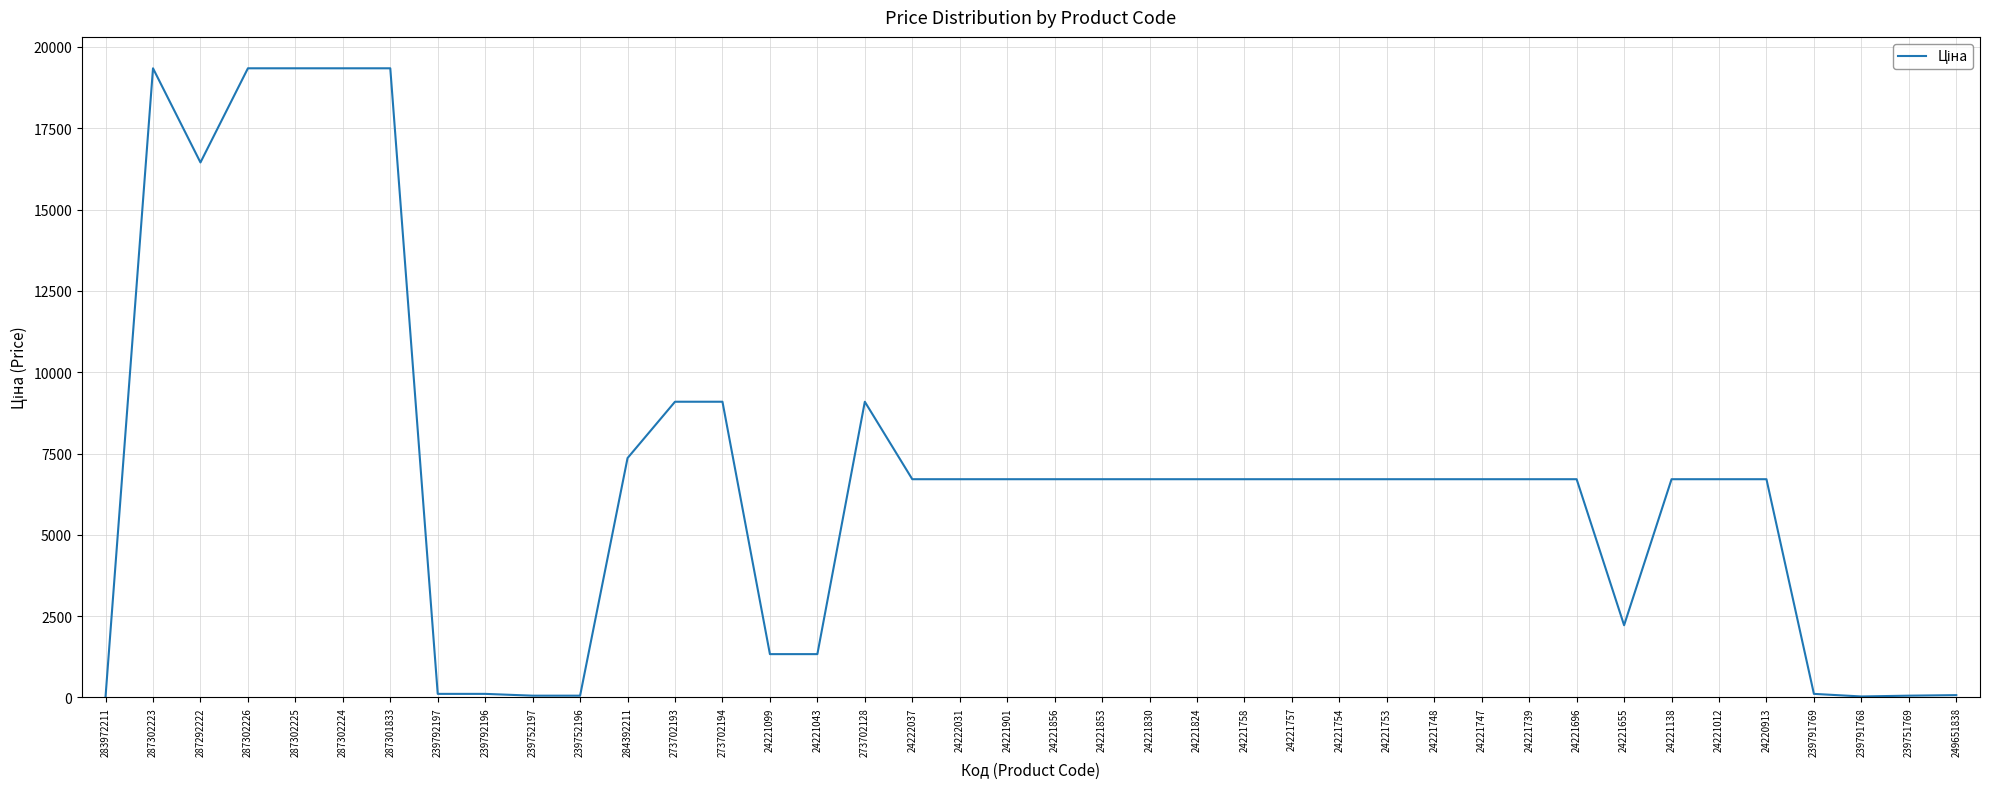

Which has a higher value, 24221748 or 239791769?

24221748